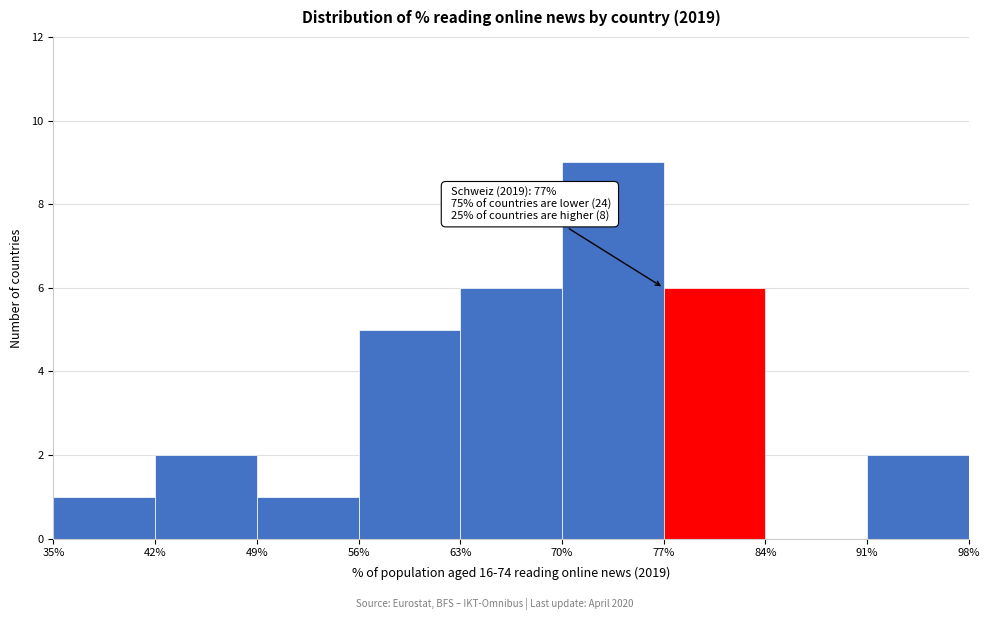

Over which range of the x-axis is the bar tallest?

70% to 77%